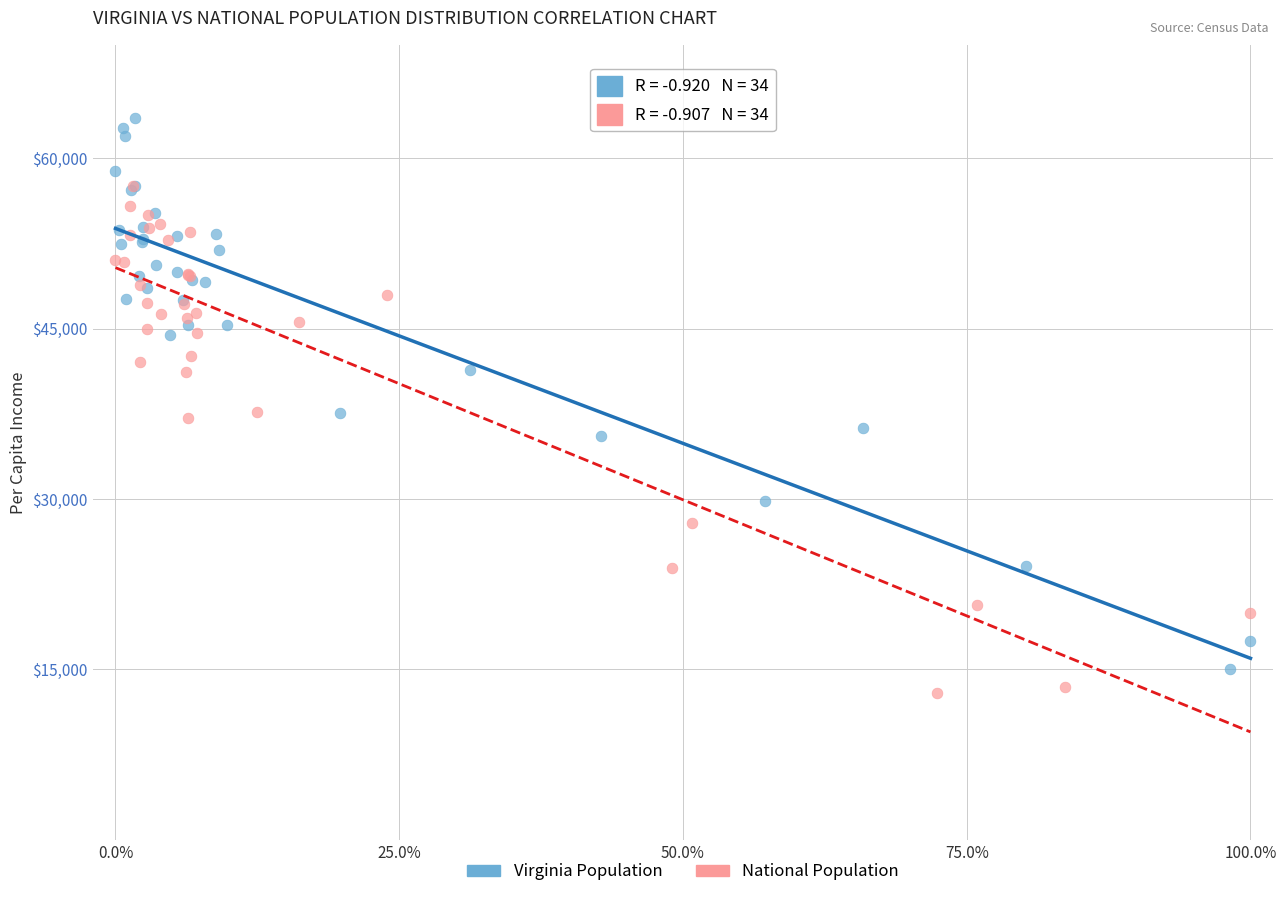

Which series reaches the maximum Y coordinate?

Virginia Population